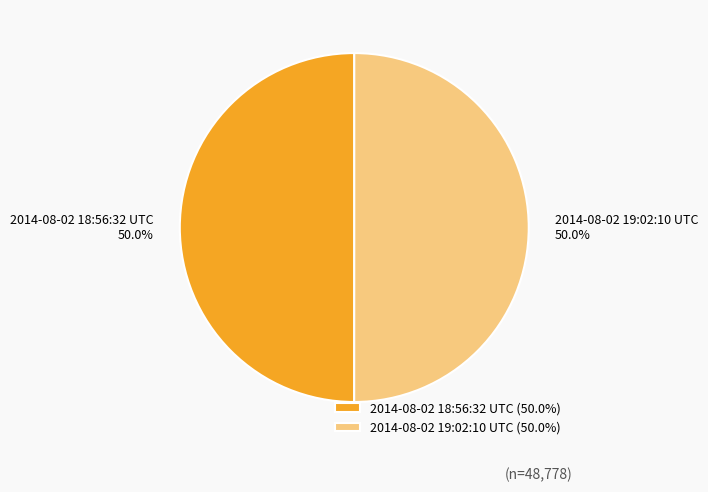

Combined, do 2014-08-02 18:56:32 UTC and 2014-08-02 19:02:10 UTC account for over 50%?

Yes